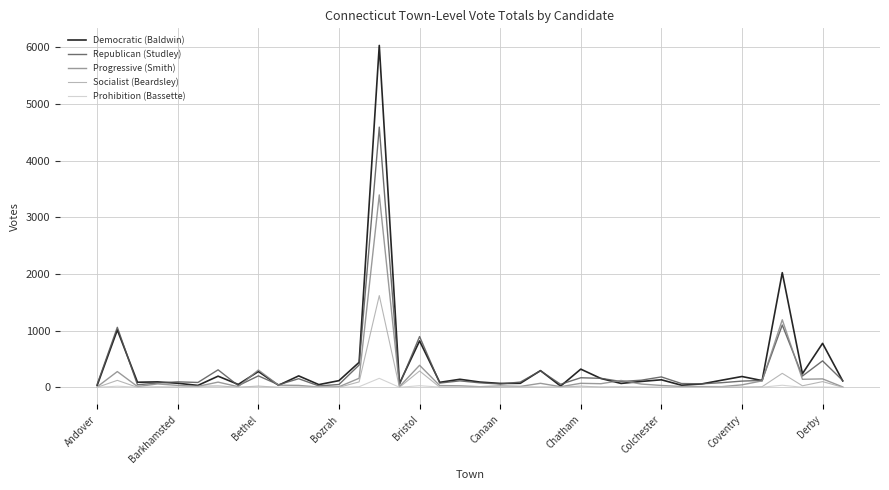

Rank the series by their average value, from lowest to highest.

Prohibition (Bassette), Socialist (Beardsley), Progressive (Smith), Republican (Studley), Democratic (Baldwin)